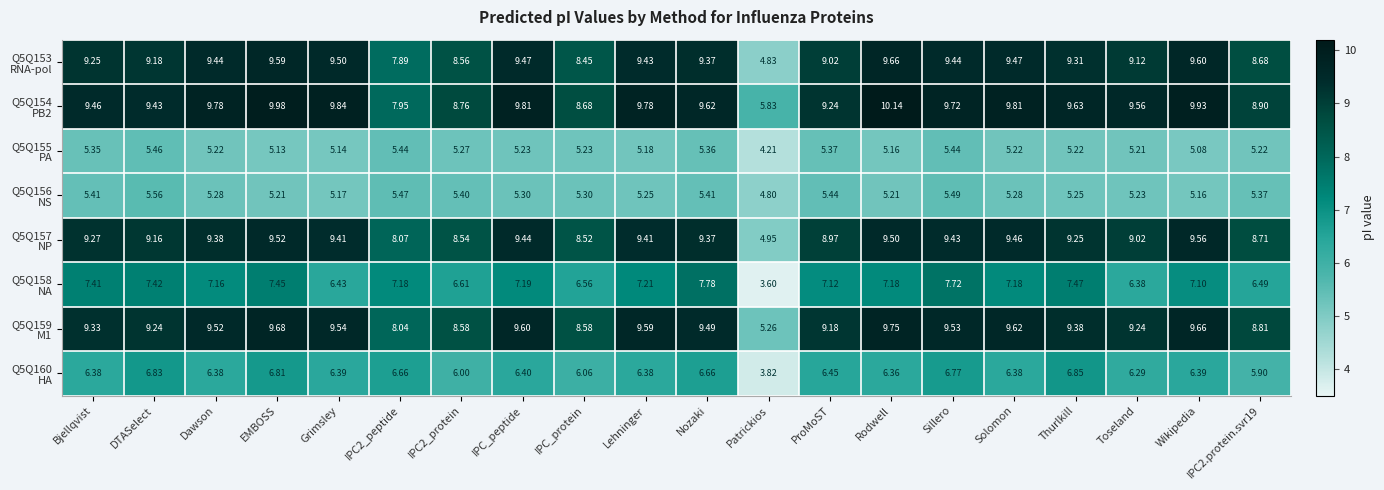

Which category has the lowest value across all series?

Patrickios